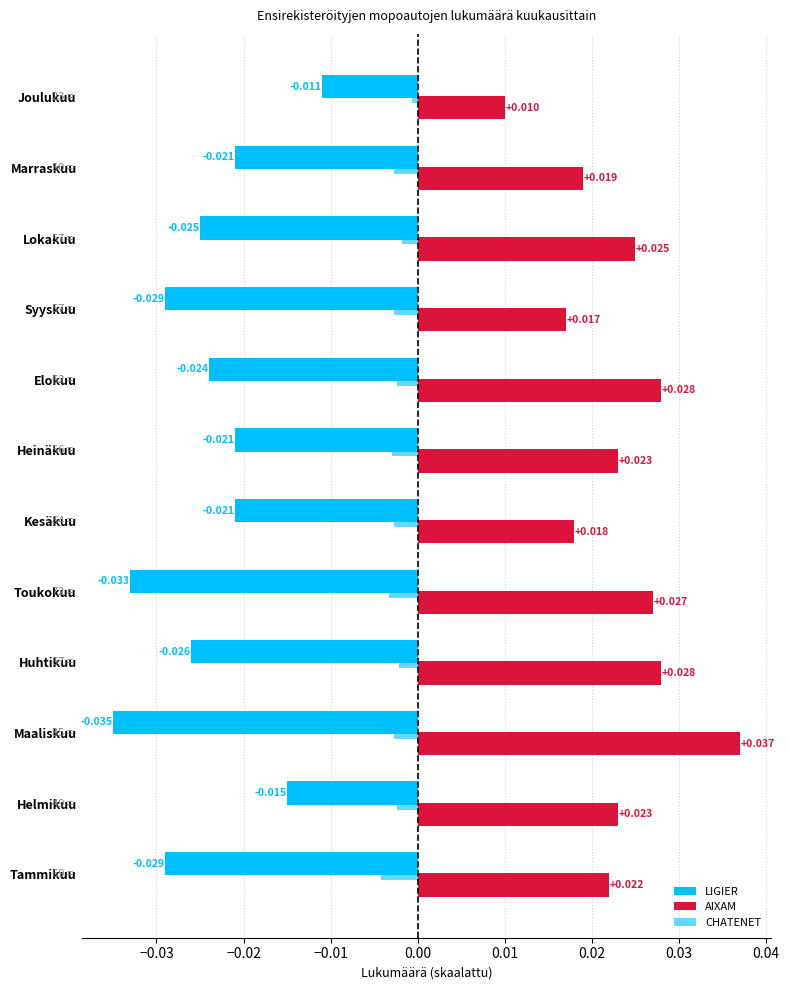

How many series are shown in this chart?

3